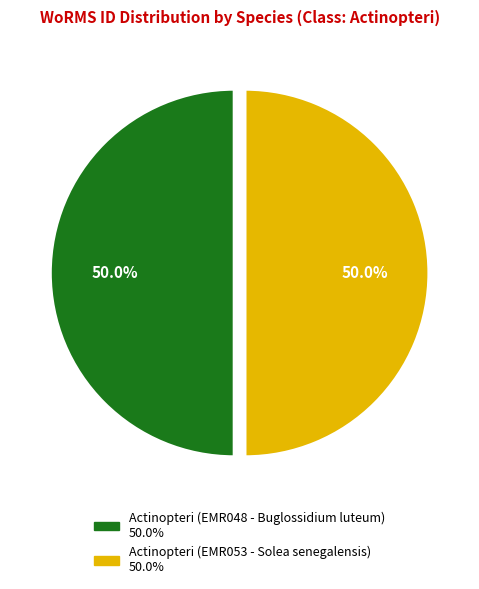

How many segments does this pie chart have?

2